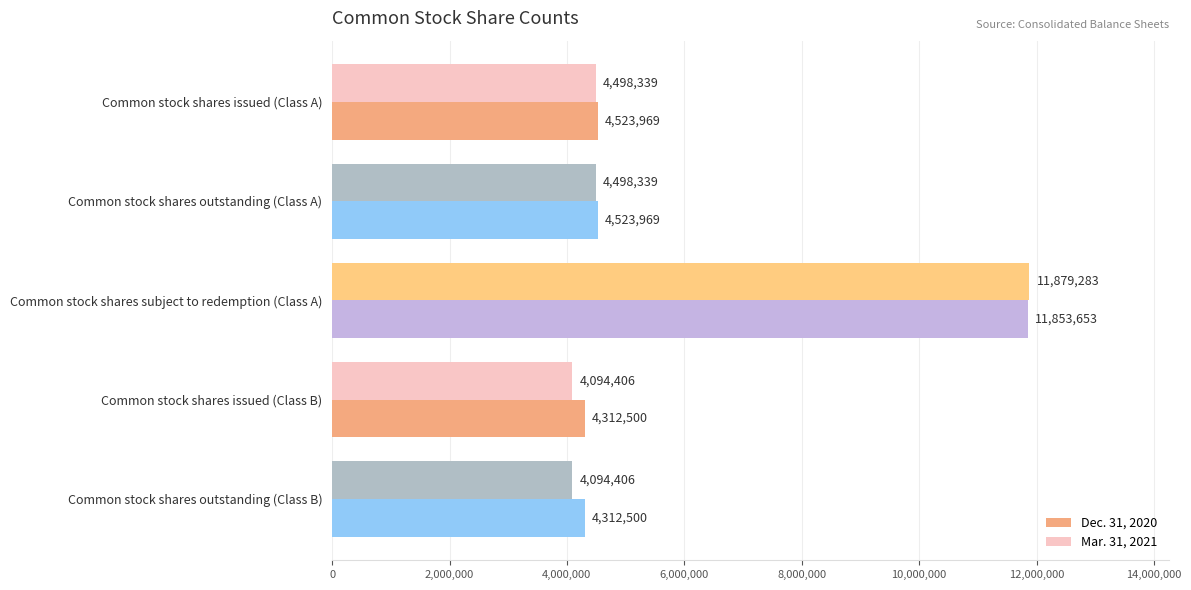

What is the total value across all series at Common stock shares issued (Class A)?

9022308